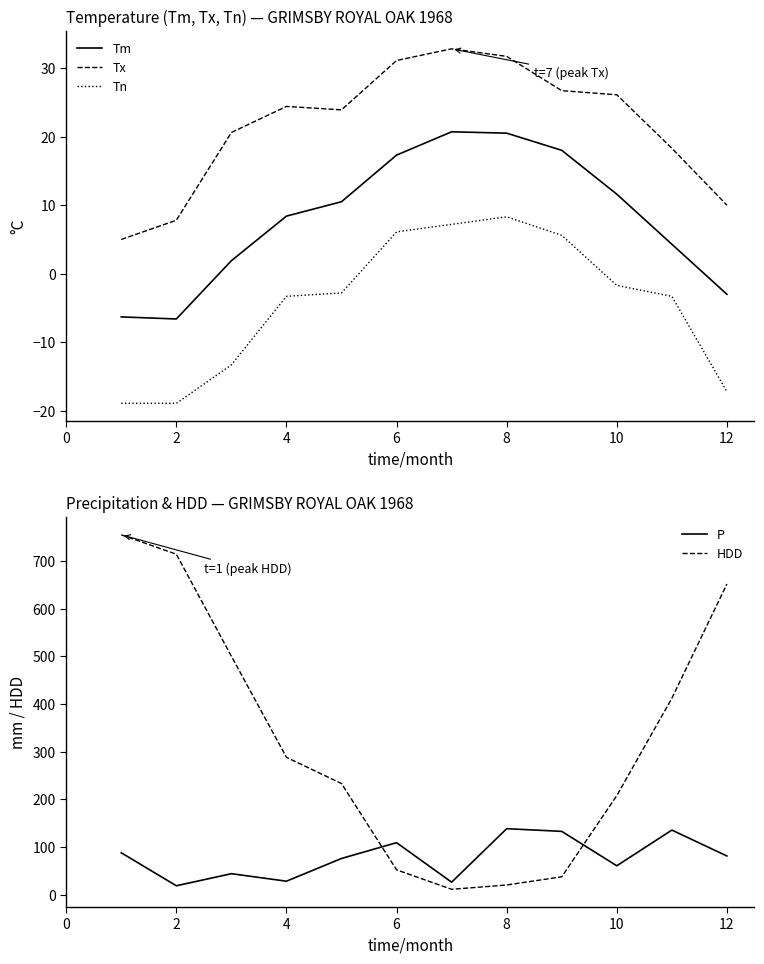

Does the chart have visible grid lines?

No